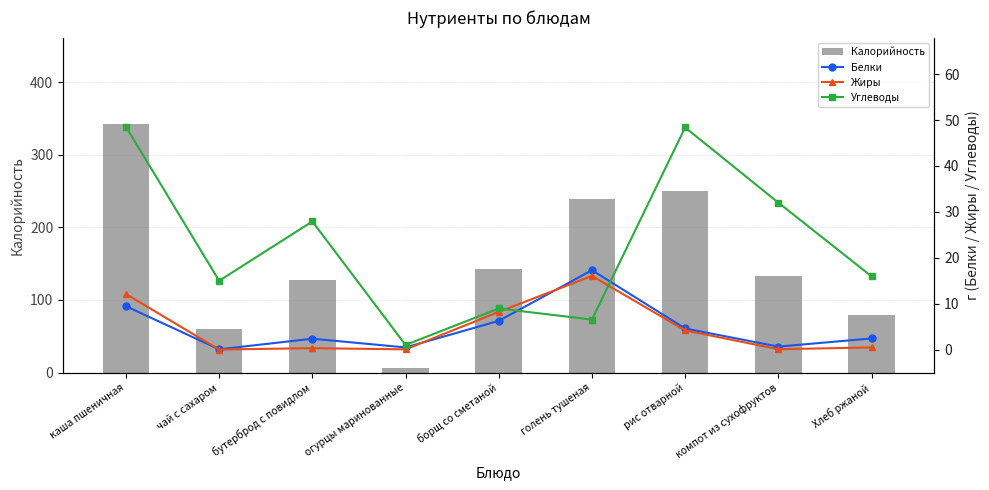

At компот из сухофруктов, list the series in order from smallest to largest.

Жиры, Белки, Углеводы, Калорийность